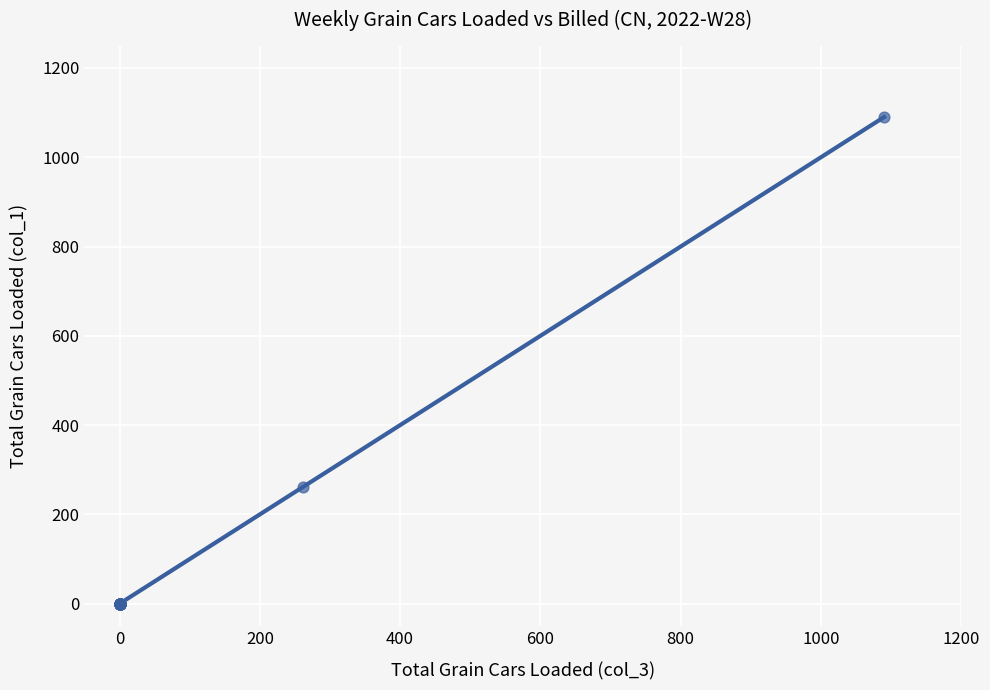

What Y value in the scatter plot is closest to 545?

262